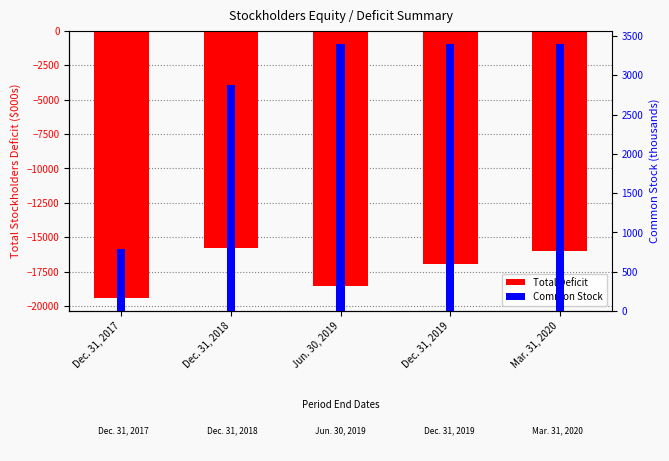

What is the minimum value for Total Deficit?

-19402